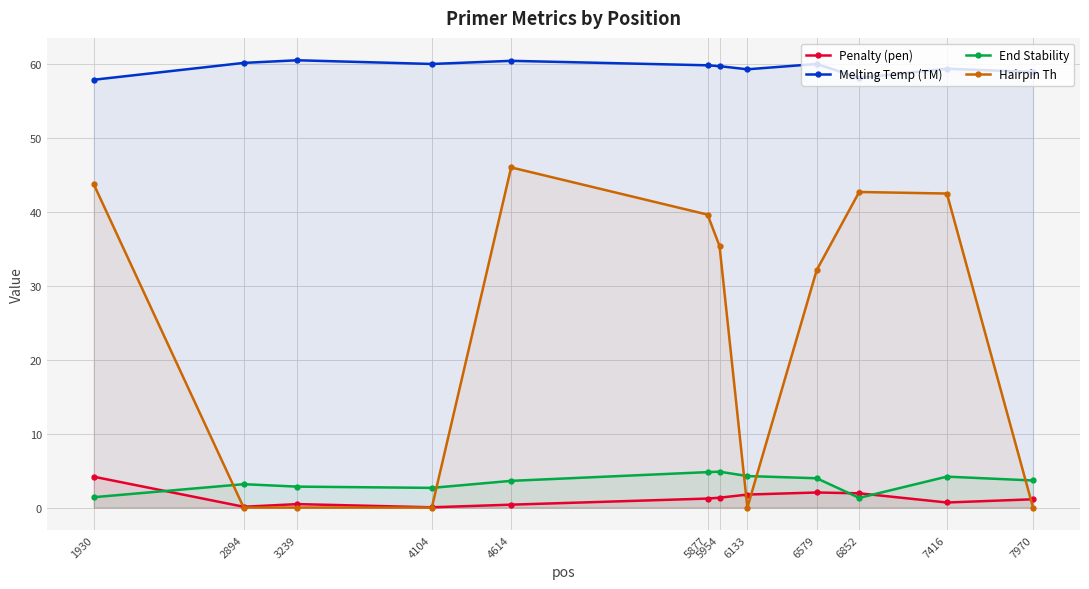

At how many categories does at least one series exceed 50?

12